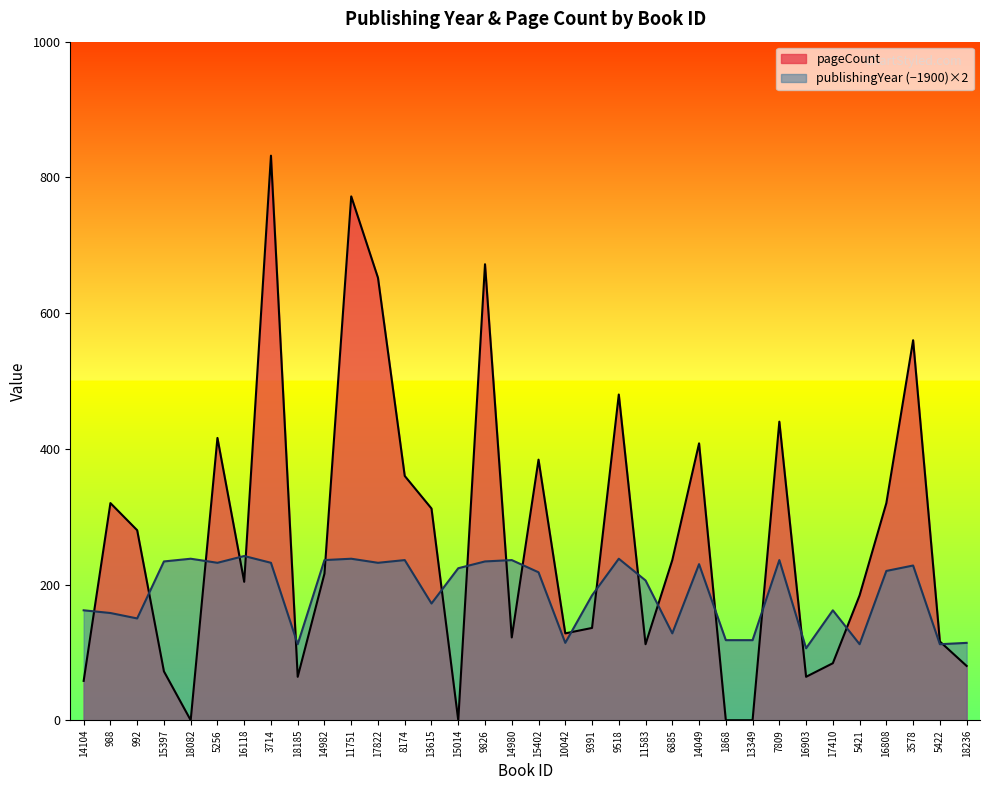

List the labels in order of pageCount value, largest first.

3714, 11751, 9826, 17822, 3578, 9518, 7809, 5256, 14049, 15402, 8174, 988, 16808, 13615, 992, 6885, 14982, 16118, 5421, 9391, 10042, 14980, 5422, 11583, 17410, 18236, 15397, 18185, 16903, 14104, 18082, 15014, 1868, 13349